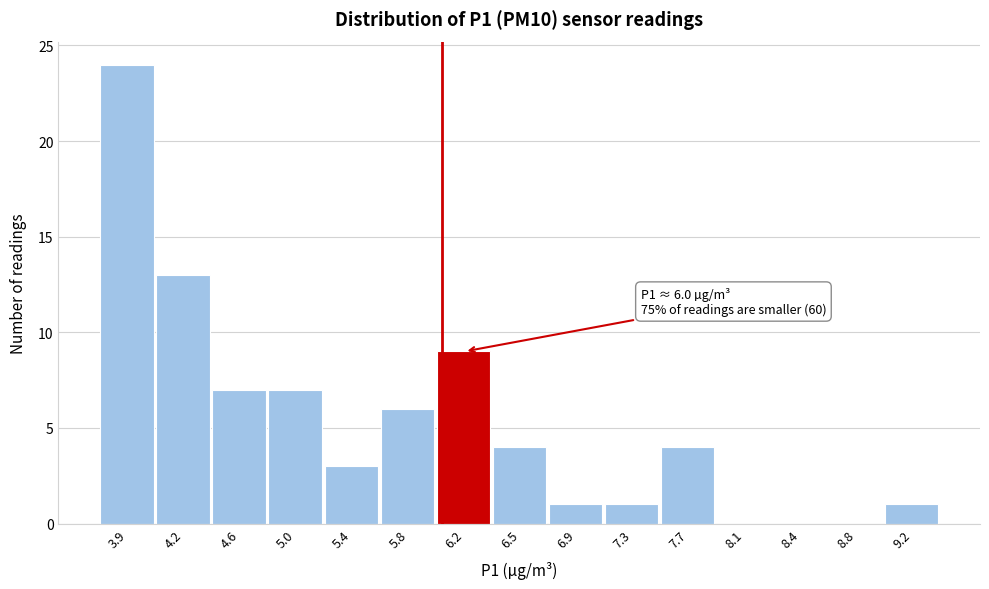

Over which range of the x-axis is the bar tallest?

3.65 to 4.05